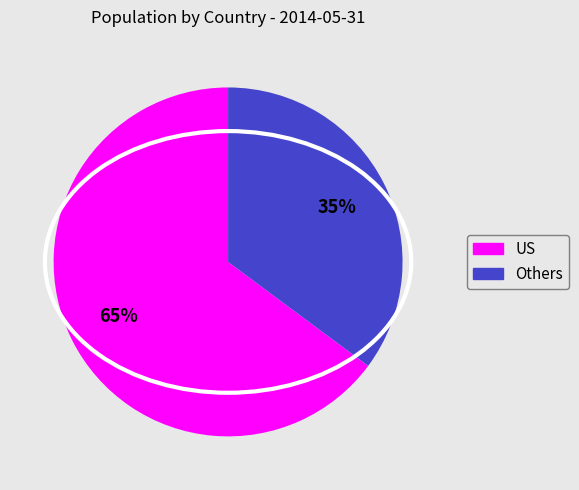

To the nearest percent, what is the average slice percentage?

50%